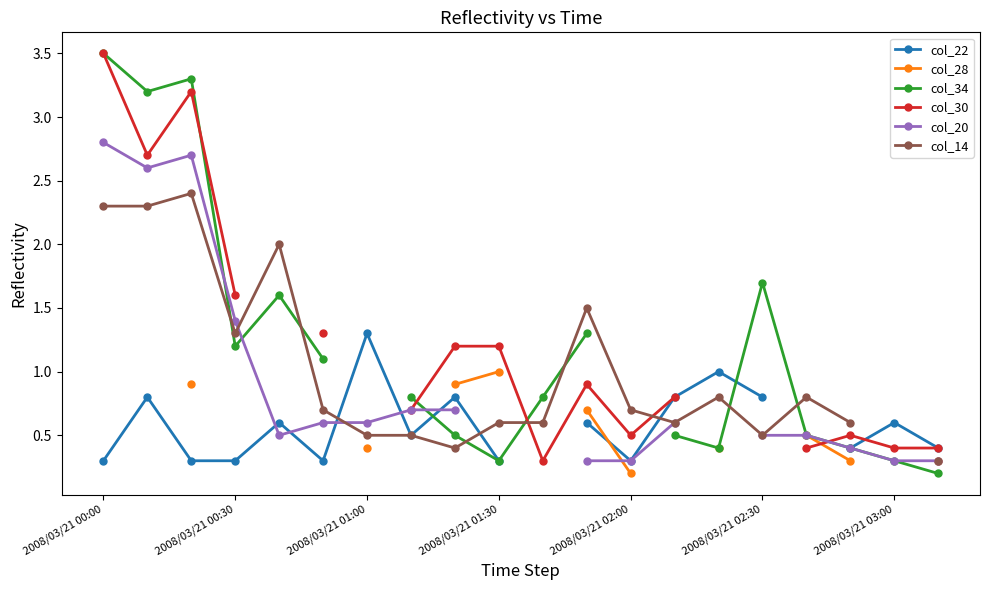

What is the difference between the maximum and minimum values in the col_14 series?

2.1